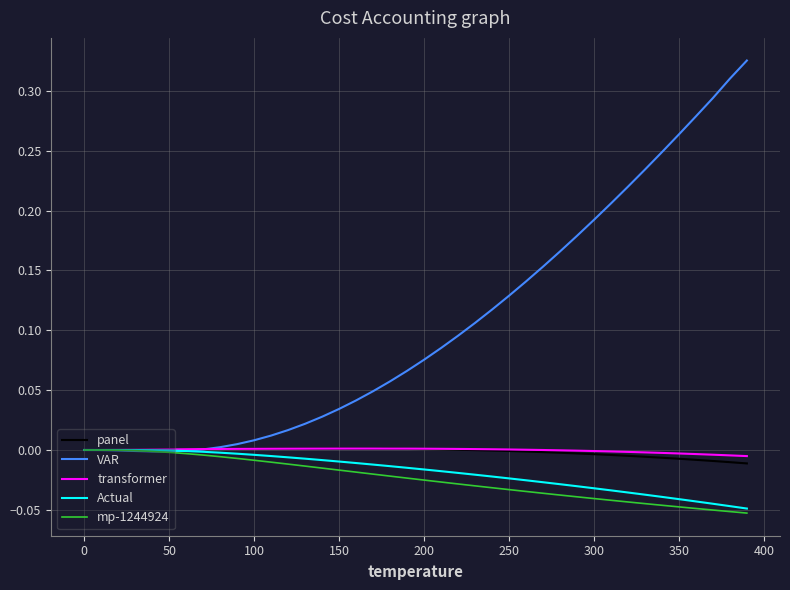

Which series has the largest range (max minus min)?

VAR